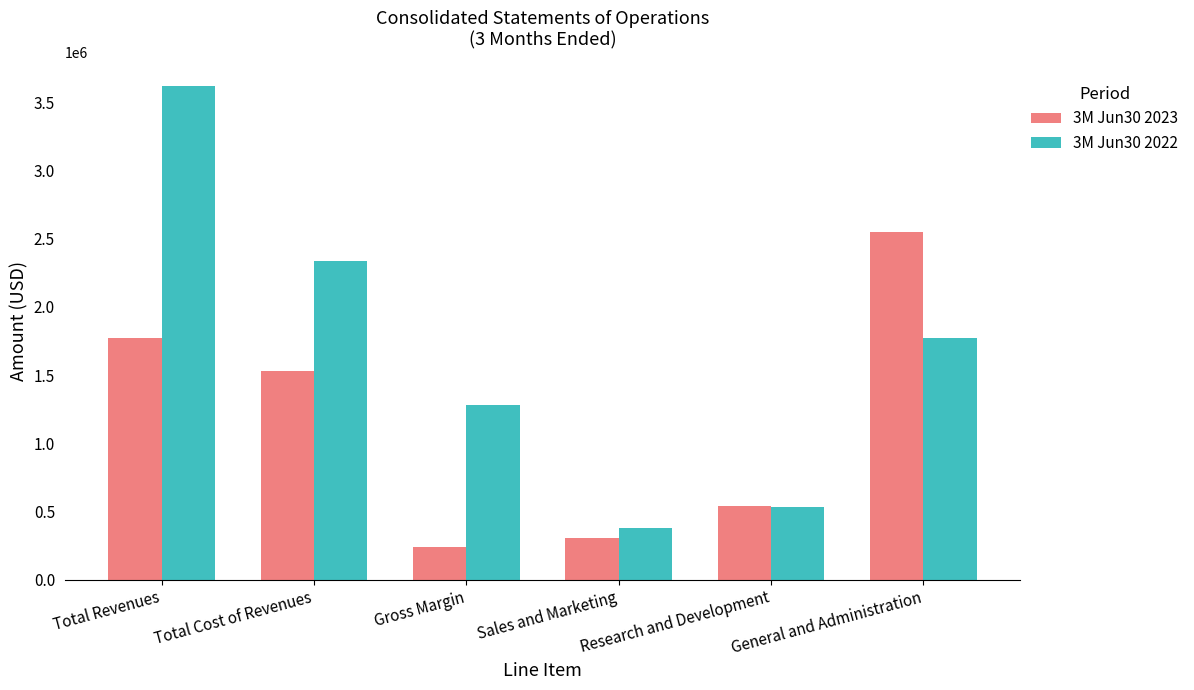

Is it true that 3M Jun30 2022 equals 616571 at Total Cost of Revenues?

False